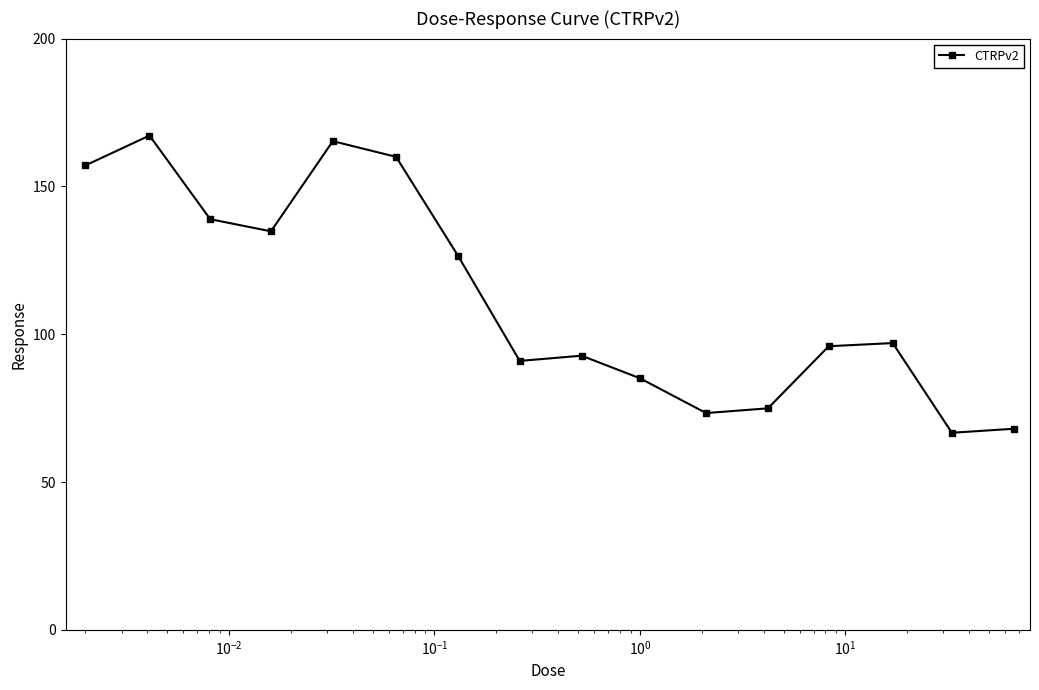

Is this an area chart (filled region under the line)?

No